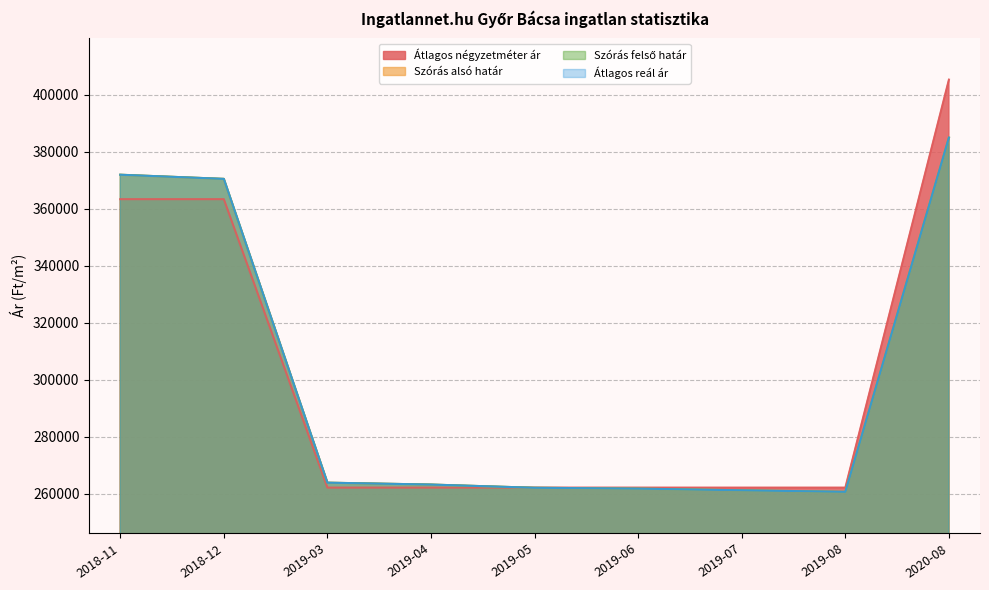

At which label does Szórás alsó határ first exceed 263233?

2018-11